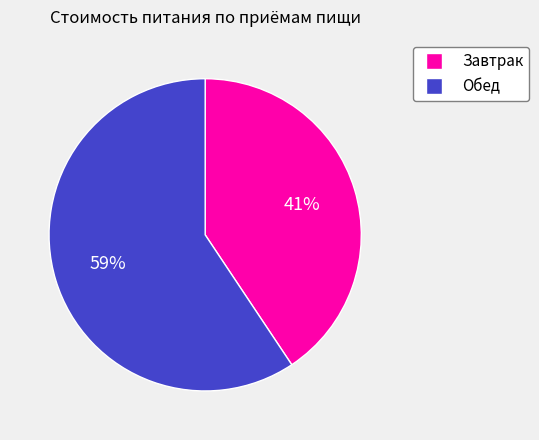

What percentage is the Обед slice, to the nearest percent?

59%